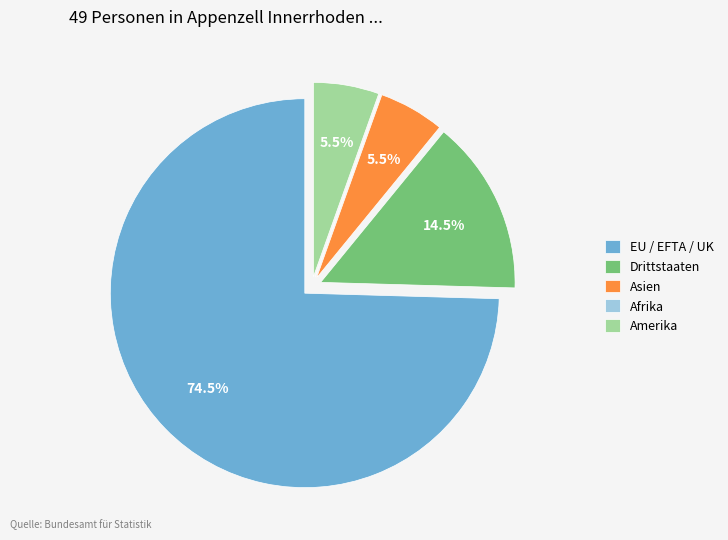

Between Drittstaaten and EU / EFTA / UK, which is larger?

EU / EFTA / UK